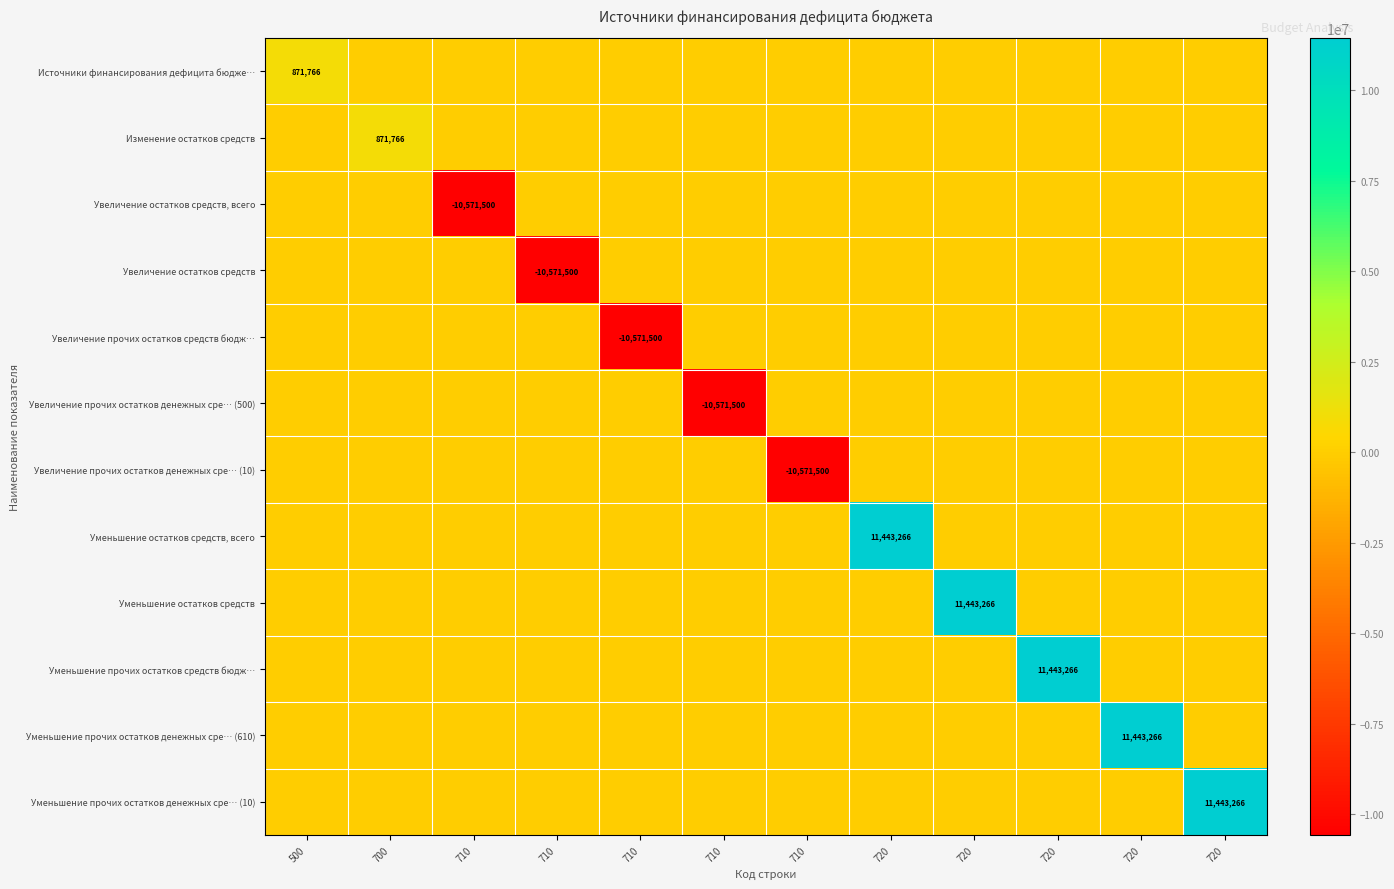

The Уменьшение прочих остатков средств бюдж… series shows -3697055.1 at 700. True or false?

False